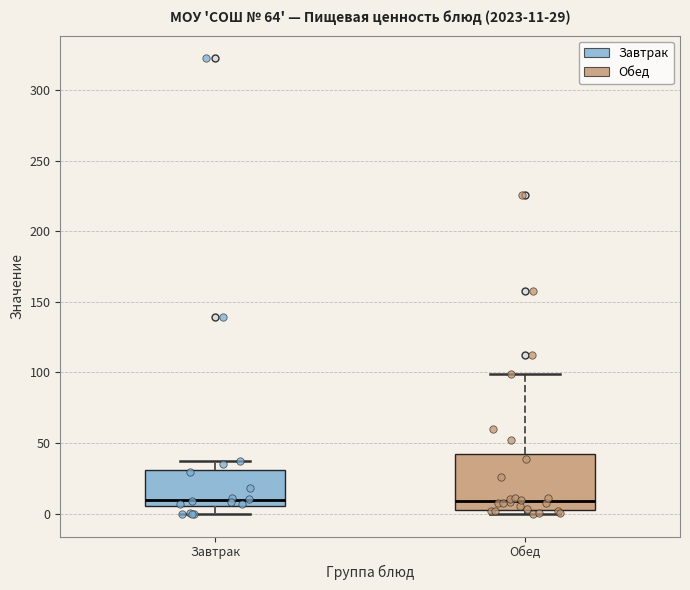

Which box is the tallest, from its lower edge to its upper edge?

Обед